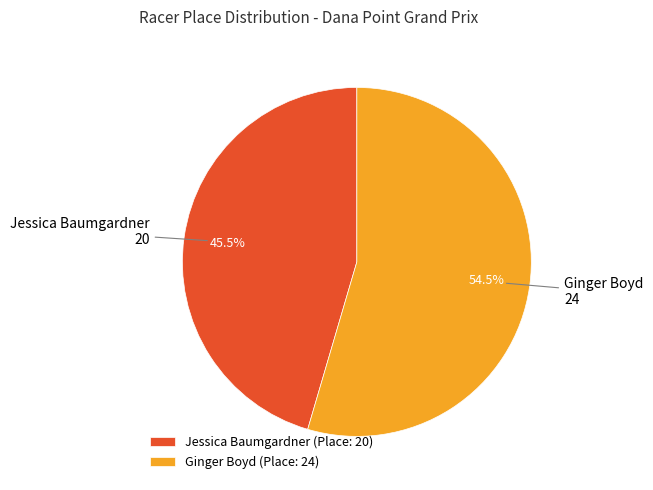

Is there a majority slice in this chart?

Yes